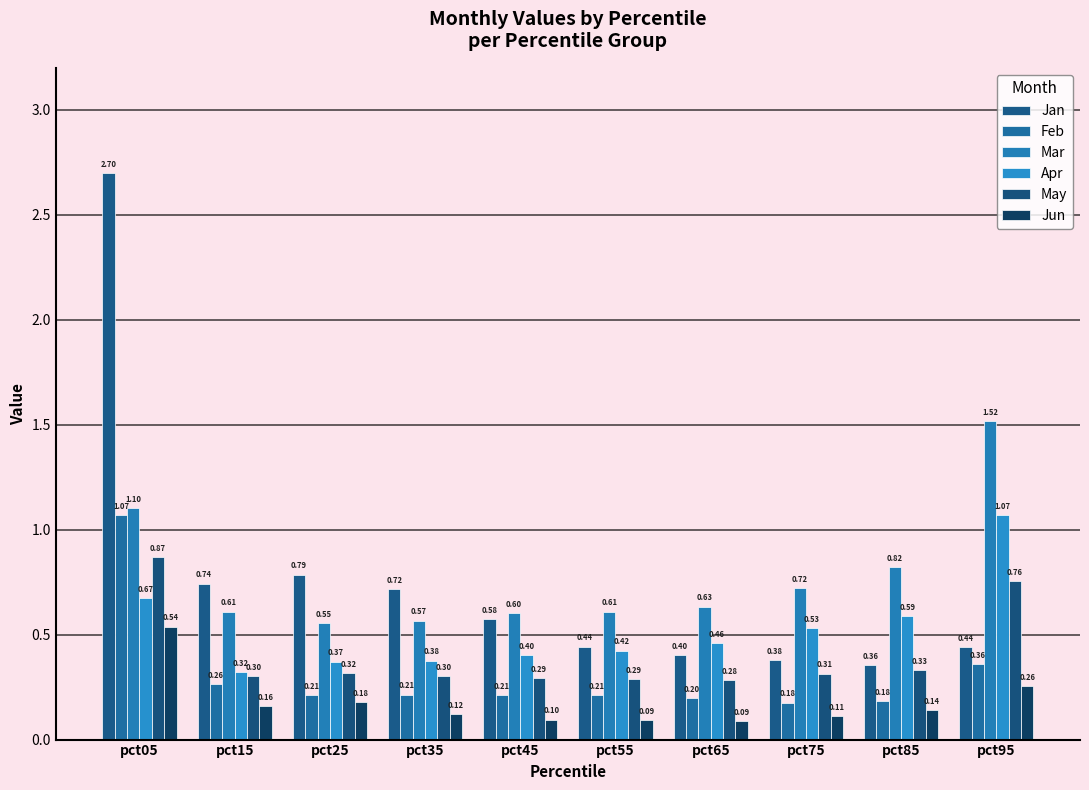

Reading left to right, transcribe all the data shown in this chart.

Jan: pct05=2.7	pct15=0.7	pct25=0.8	pct35=0.7	pct45=0.6	pct55=0.4	pct65=0.4	pct75=0.4	pct85=0.4	pct95=0.4
Feb: pct05=1.1	pct15=0.3	pct25=0.2	pct35=0.2	pct45=0.2	pct55=0.2	pct65=0.2	pct75=0.2	pct85=0.2	pct95=0.4
Mar: pct05=1.1	pct15=0.6	pct25=0.6	pct35=0.6	pct45=0.6	pct55=0.6	pct65=0.6	pct75=0.7	pct85=0.8	pct95=1.5
Apr: pct05=0.7	pct15=0.3	pct25=0.4	pct35=0.4	pct45=0.4	pct55=0.4	pct65=0.5	pct75=0.5	pct85=0.6	pct95=1.1
May: pct05=0.9	pct15=0.3	pct25=0.3	pct35=0.3	pct45=0.3	pct55=0.3	pct65=0.3	pct75=0.3	pct85=0.3	pct95=0.8
Jun: pct05=0.5	pct15=0.2	pct25=0.2	pct35=0.1	pct45=0.1	pct55=0.1	pct65=0.1	pct75=0.1	pct85=0.1	pct95=0.3